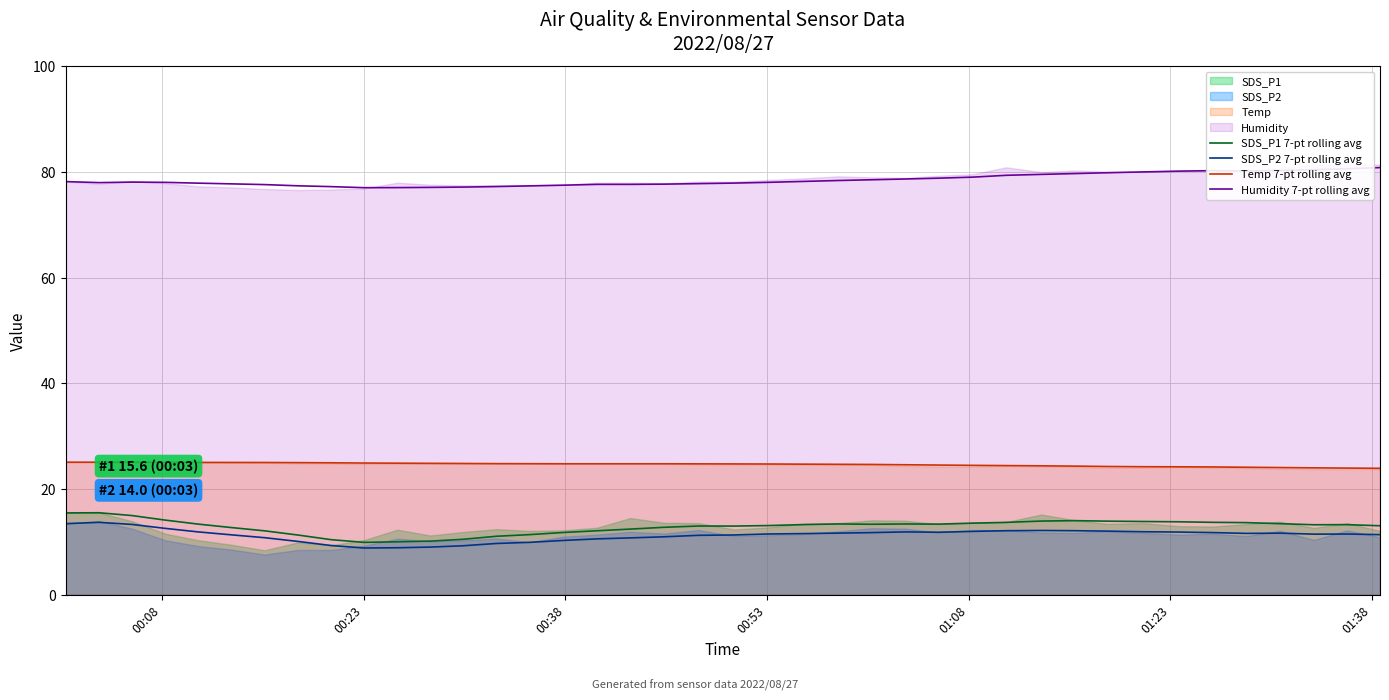

True or false: Humidity 7-pt rolling avg and Temp 7-pt rolling avg cross at least once.

False